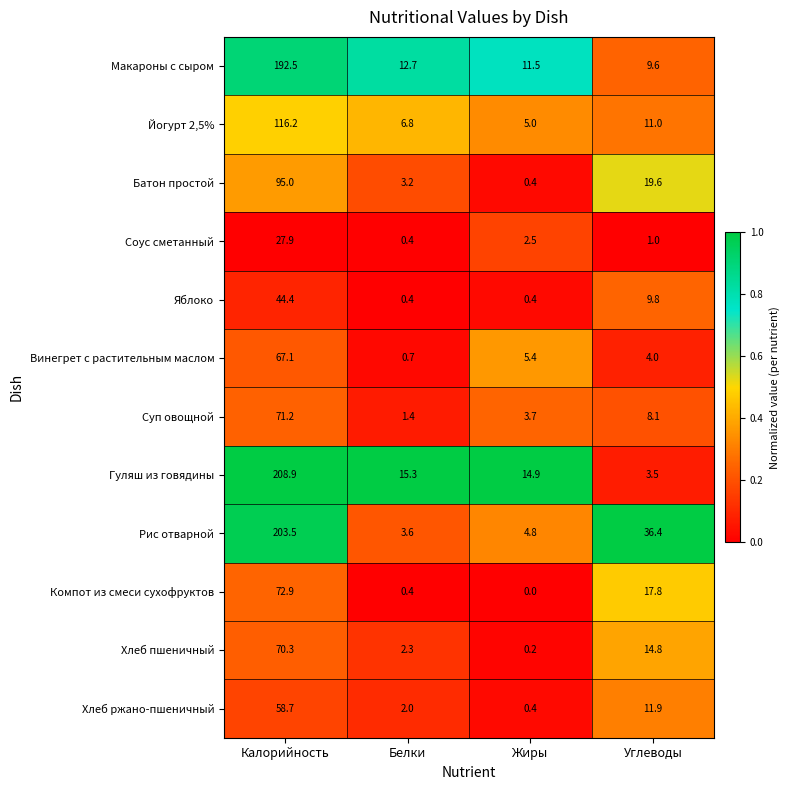

What is the maximum value for Хлеб пшеничный?

70.3